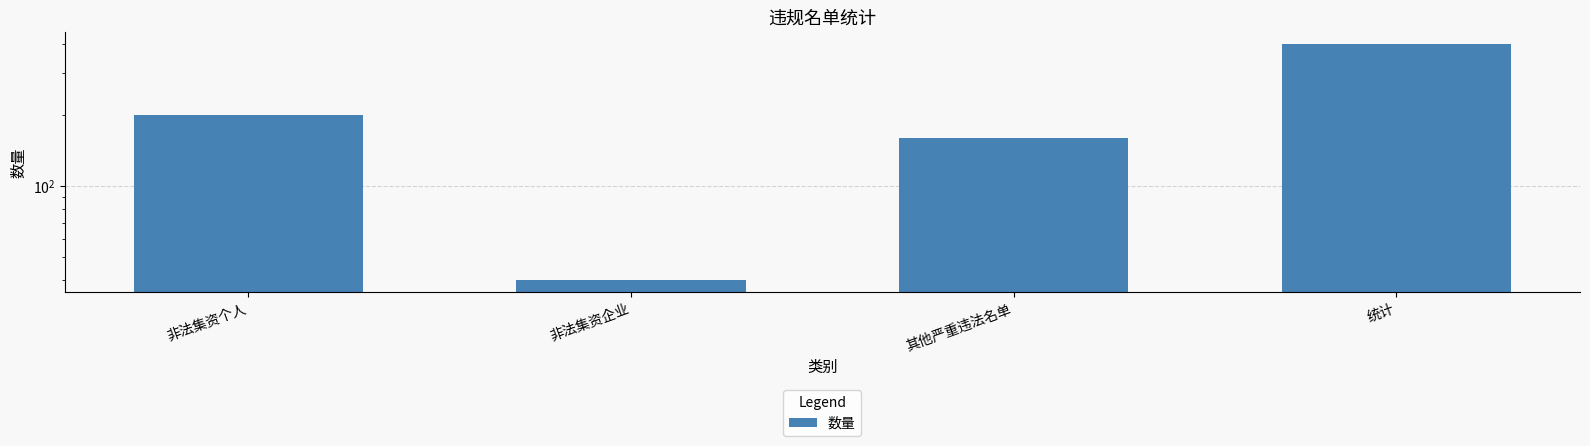

Count the number of data series in this chart.

1